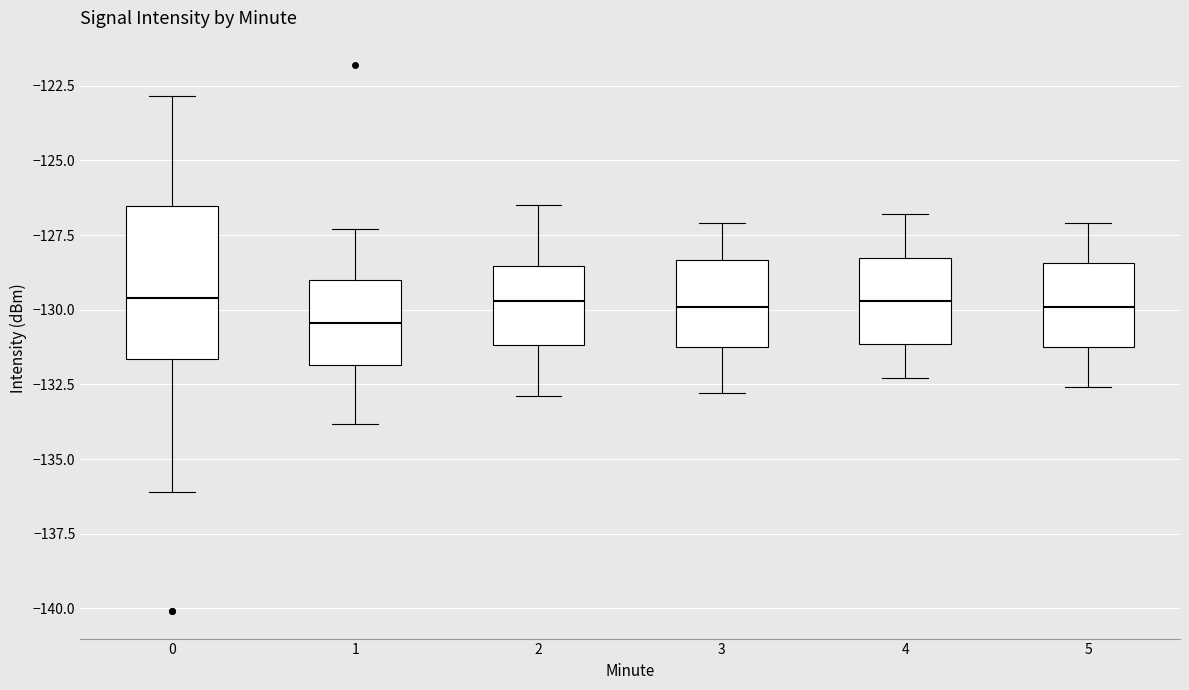

Comparing the boxes themselves (not the whiskers), which one is the tallest?

0